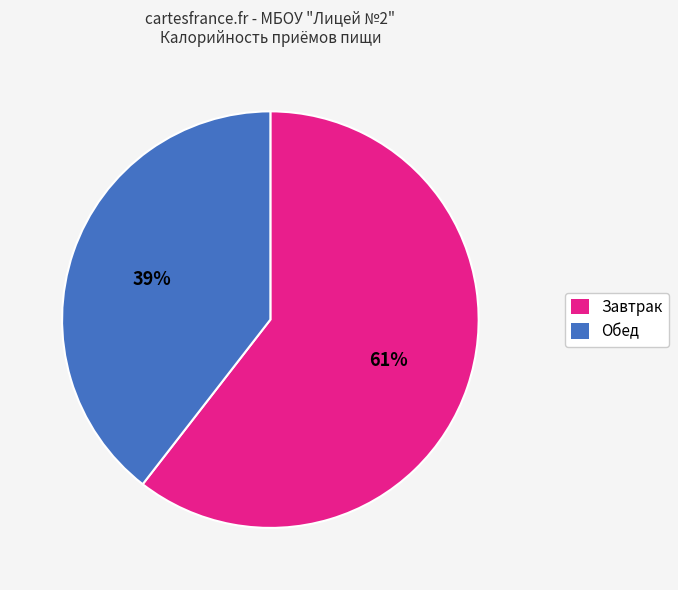

To the nearest percent, what is the average slice percentage?

50%